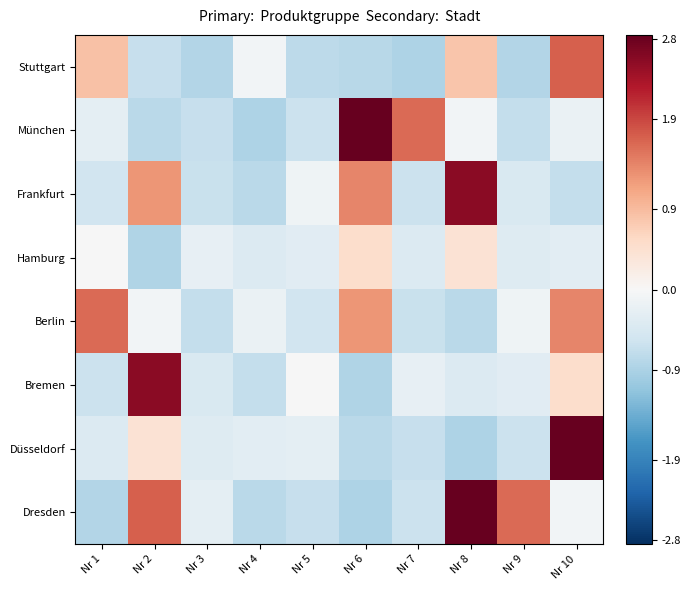

Reading right to left, list all the values displayed in this chart.

Stuttgart: Nr 10=1.7	Nr 9=-0.8	Nr 8=0.8	Nr 7=-0.9	Nr 6=-0.8	Nr 5=-0.8	Nr 4=-0.1	Nr 3=-0.8	Nr 2=-0.7	Nr 1=0.8
München: Nr 10=-0.2	Nr 9=-0.7	Nr 8=-0.1	Nr 7=1.6	Nr 6=2.8	Nr 5=-0.6	Nr 4=-0.9	Nr 3=-0.7	Nr 2=-0.8	Nr 1=-0.3
Frankfurt: Nr 10=-0.7	Nr 9=-0.4	Nr 8=2.6	Nr 7=-0.6	Nr 6=1.4	Nr 5=-0.1	Nr 4=-0.8	Nr 3=-0.6	Nr 2=1.3	Nr 1=-0.6
Hamburg: Nr 10=-0.3	Nr 9=-0.4	Nr 8=0.4	Nr 7=-0.4	Nr 6=0.5	Nr 5=-0.3	Nr 4=-0.4	Nr 3=-0.2	Nr 2=-0.9	Nr 1=-0.0
Berlin: Nr 10=1.4	Nr 9=-0.1	Nr 8=-0.8	Nr 7=-0.6	Nr 6=1.3	Nr 5=-0.6	Nr 4=-0.2	Nr 3=-0.7	Nr 2=-0.1	Nr 1=1.6
Bremen: Nr 10=0.5	Nr 9=-0.3	Nr 8=-0.4	Nr 7=-0.2	Nr 6=-0.9	Nr 5=-0.0	Nr 4=-0.7	Nr 3=-0.4	Nr 2=2.6	Nr 1=-0.6
Düsseldorf: Nr 10=2.8	Nr 9=-0.6	Nr 8=-0.9	Nr 7=-0.7	Nr 6=-0.8	Nr 5=-0.3	Nr 4=-0.3	Nr 3=-0.4	Nr 2=0.4	Nr 1=-0.4
Dresden: Nr 10=-0.1	Nr 9=1.6	Nr 8=2.8	Nr 7=-0.6	Nr 6=-0.9	Nr 5=-0.7	Nr 4=-0.8	Nr 3=-0.3	Nr 2=1.7	Nr 1=-0.8